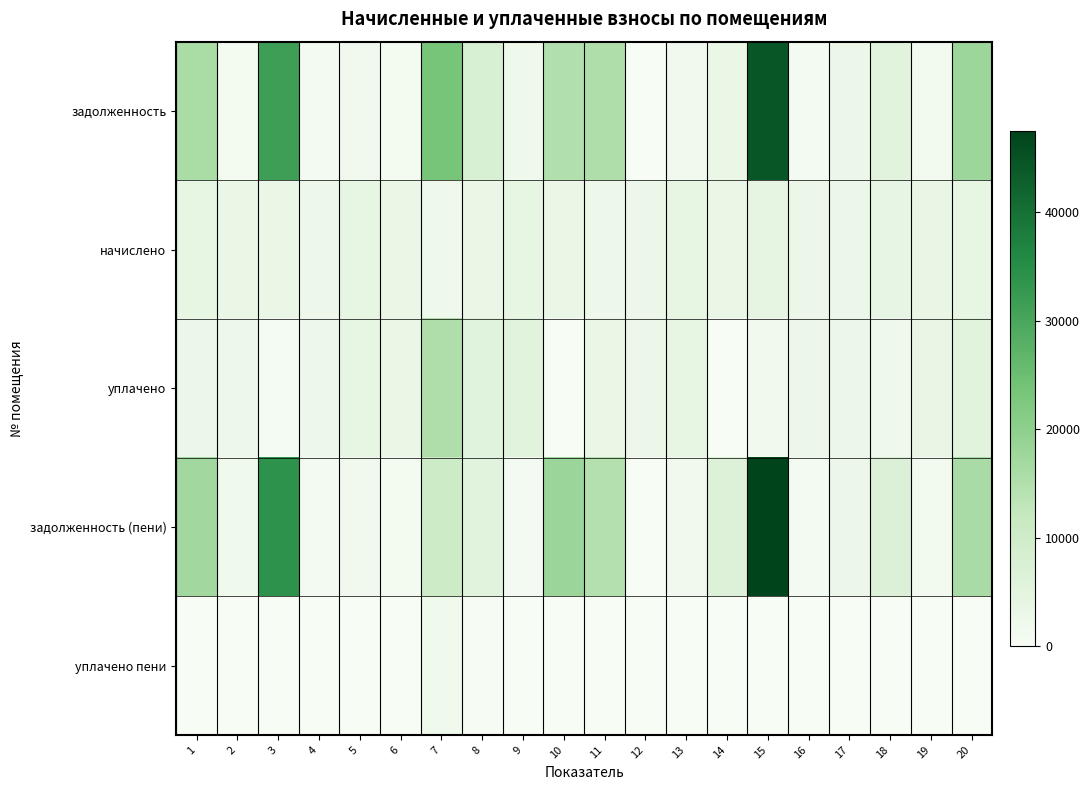

At how many categories does at least one series exceed 7590?

8